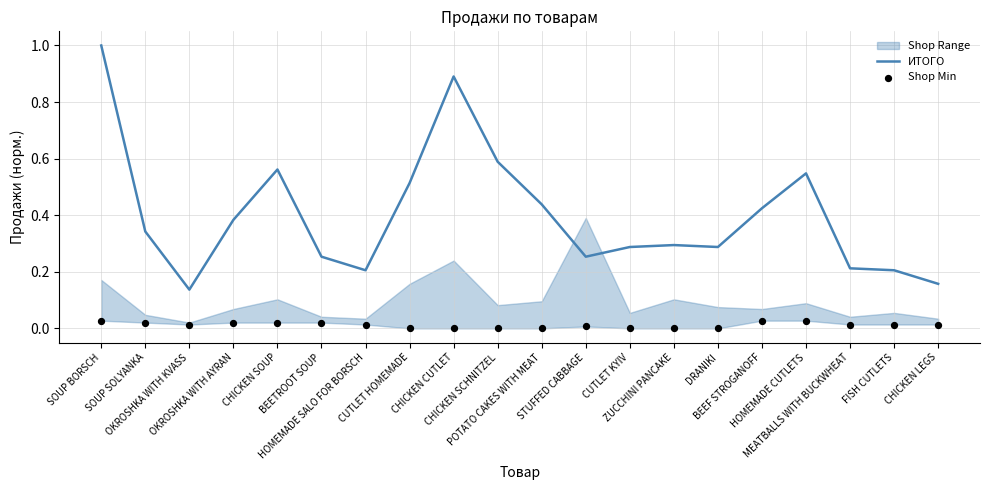

What is the total value across all series at FISH CUTLETS?

0.2